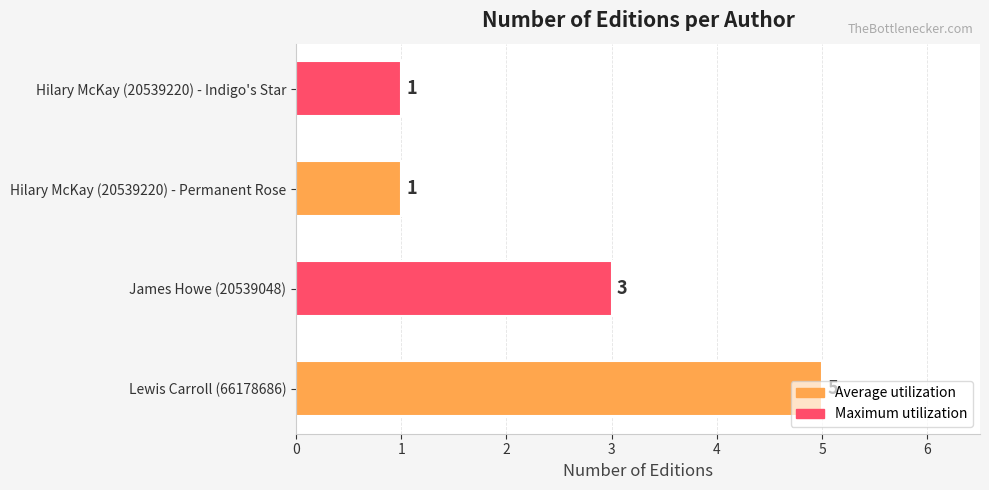

True or false: the data shows 5 at Lewis Carroll (66178686).

True